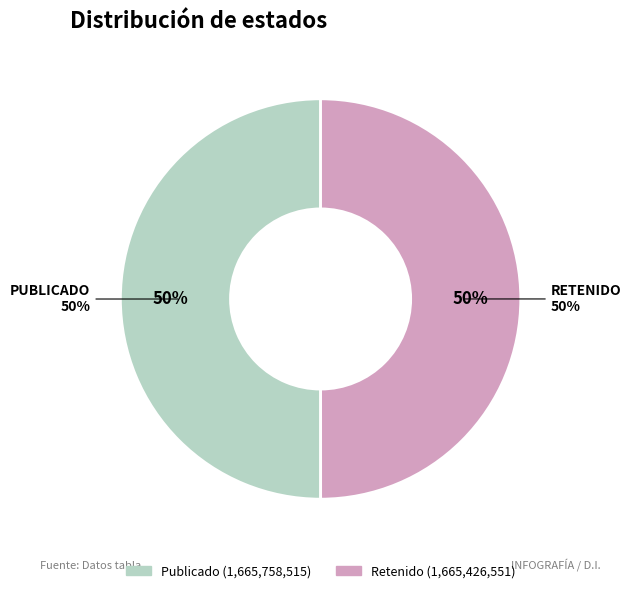

What percentage is NOT represented by RET?

50.0%